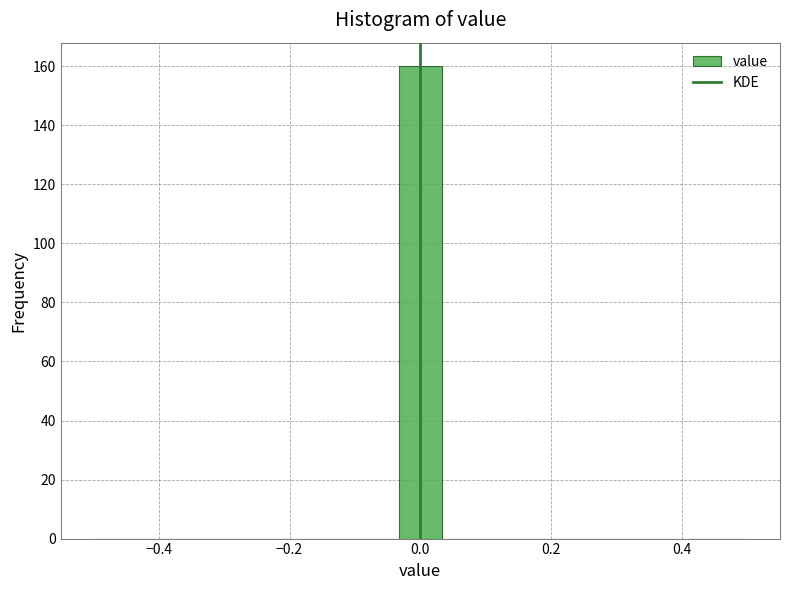

Around what value on the x-axis is the tallest bar? Give the approximate position of its centre, as read against the axis.

0.00